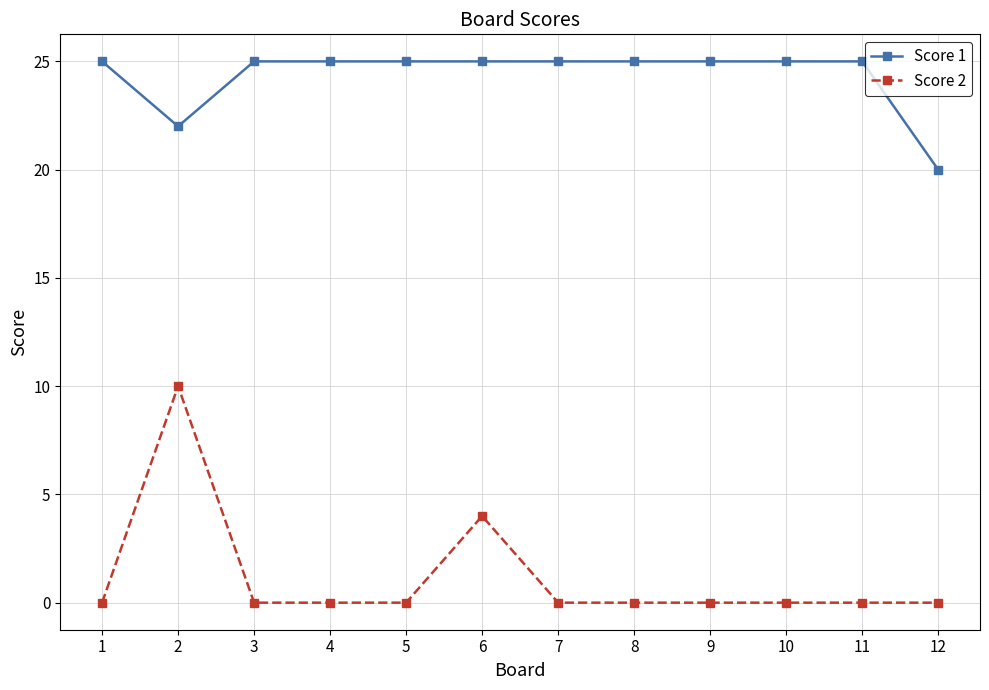

What is the value of the Score 1 point at the 8th from the left?

25